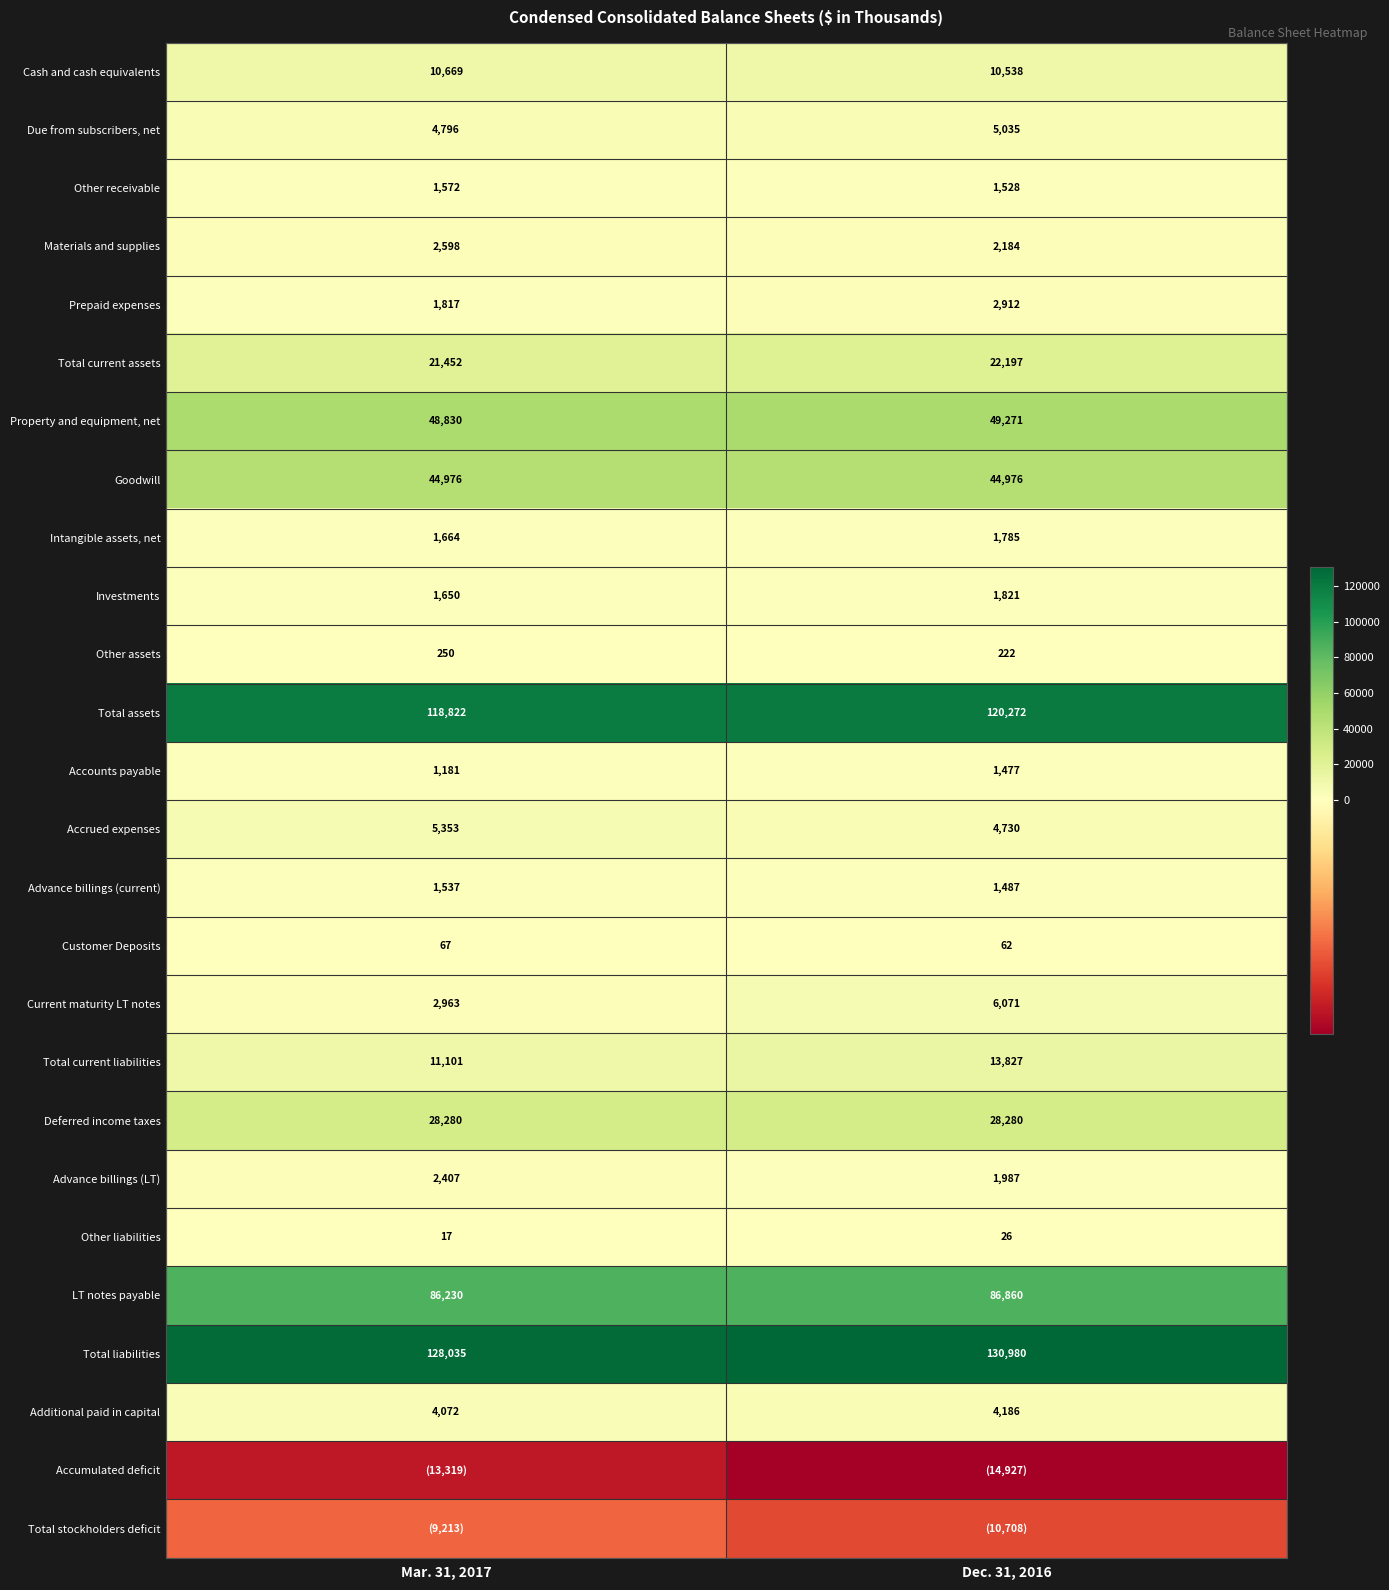

Is the value of Total assets at Dec. 31, 2016 greater than the value of Property and equipment, net at Mar. 31, 2017?

Yes